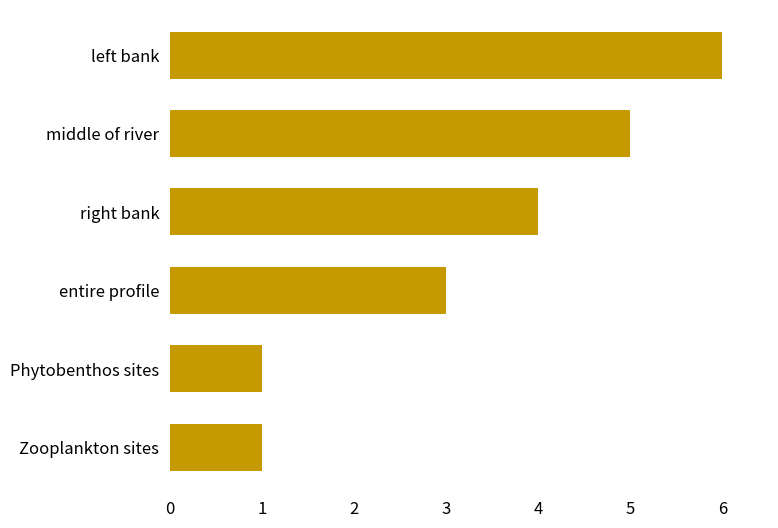

Reading bottom to top, transcribe all the data shown in this chart.

Zooplankton sites=1	Phytobenthos sites=1	entire profile=3	right bank=4	middle of river=5	left bank=6